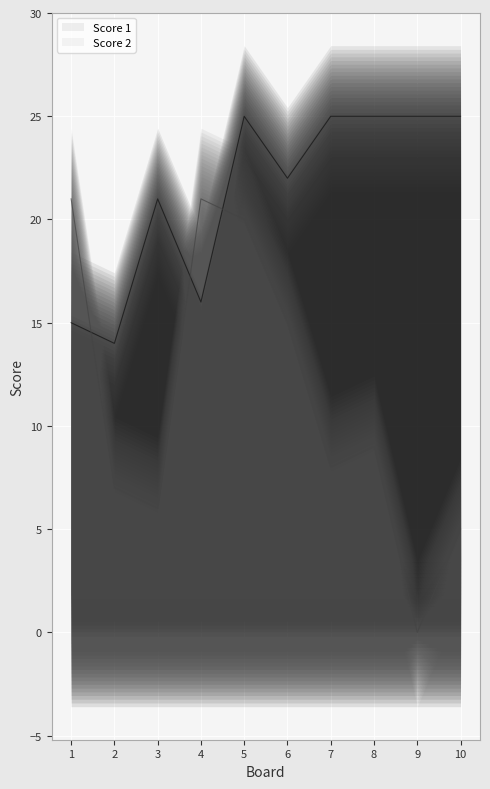

List the series in order of their peak value, highest first.

Score 1, Score 2